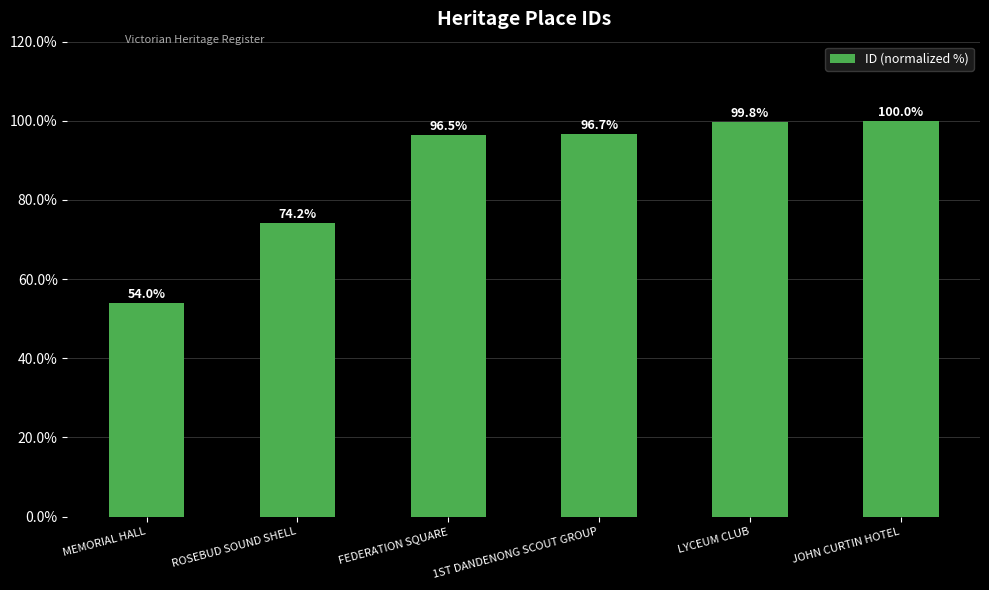

Is it true that the value at LYCEUM CLUB is 99.8?

True